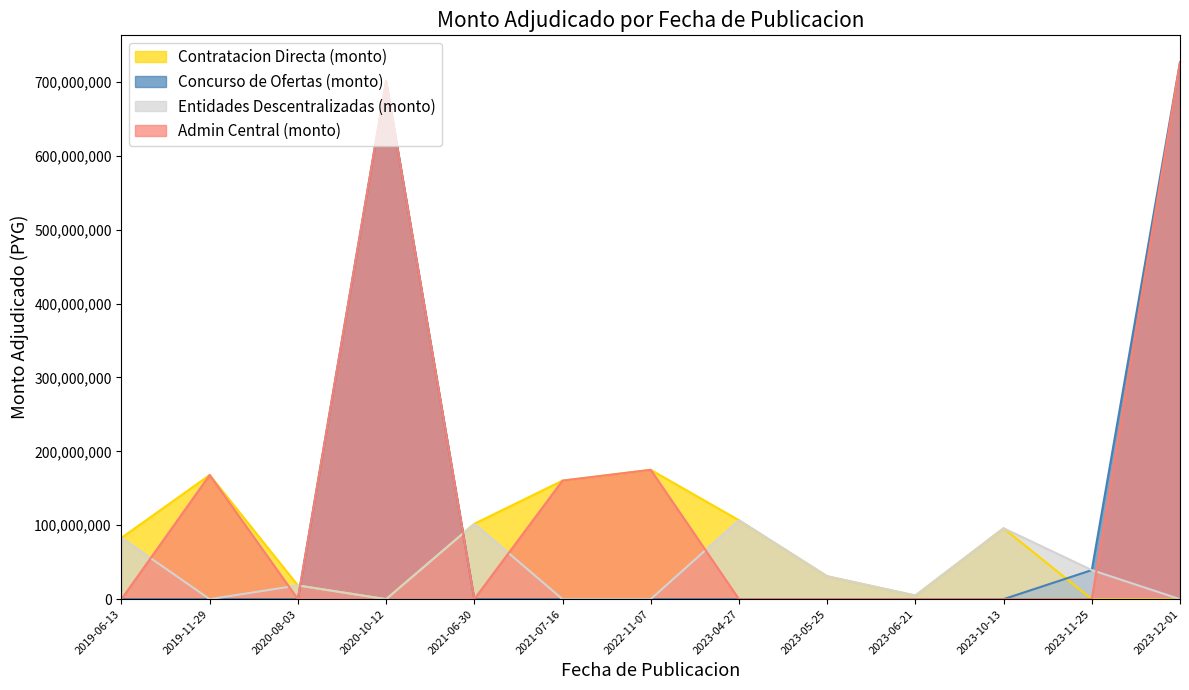

Reading right to left, list all the values displayed in this chart.

Contratacion Directa (monto): 0	0	96000000	4864000	31000000	106800000	175000000	160400000	102000000	0	18570000	168000000	83000000
Concurso de Ofertas (monto): 726650000	39360000	0	0	0	0	0	0	0	701204460	0	0	0
Entidades Descentralizadas (monto): 0	39360000	96000000	4864000	31000000	106800000	0	0	102000000	0	18570000	0	83000000
Admin Central (monto): 726650000	0	0	0	0	0	175000000	160400000	0	701204460	0	168000000	0